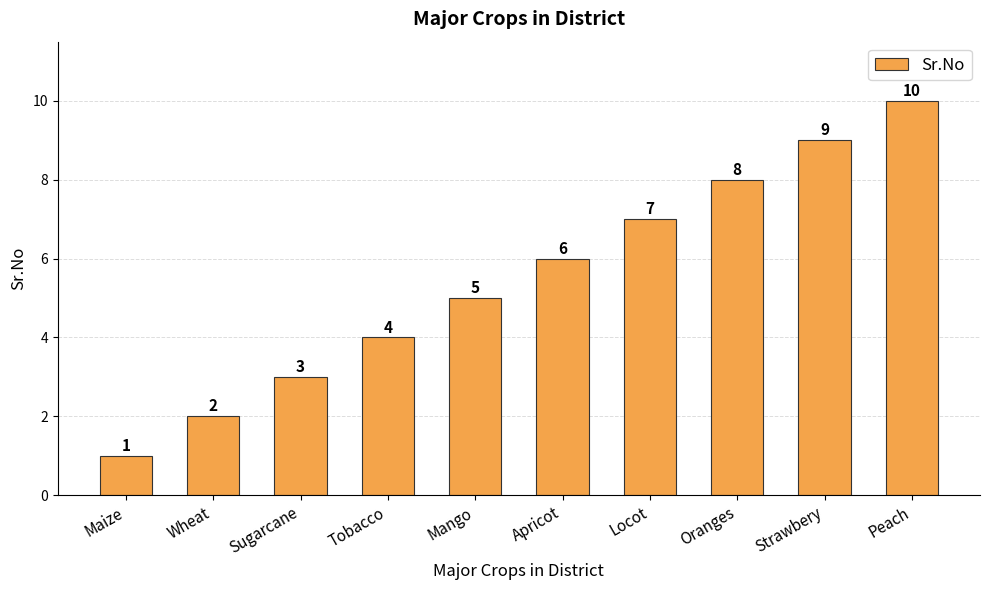

The value at Strawbery is 9. True or false?

True